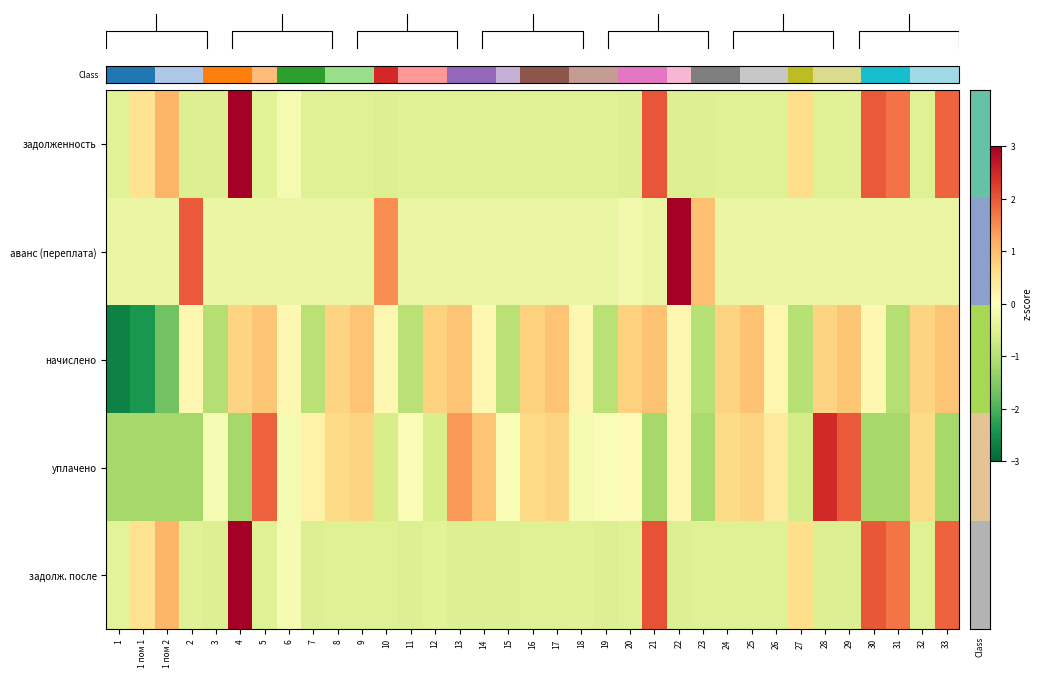

Where does the задолж. после series first go above 0?

1 пом 1